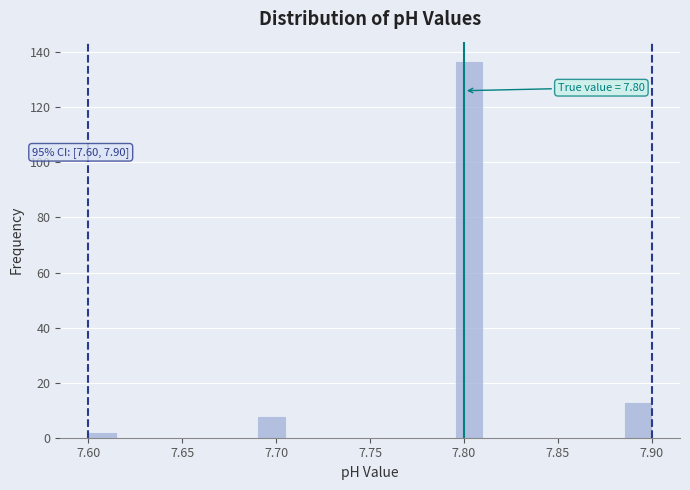

Read against the x-axis, roughly where is the centre of the tallest bar?

7.805